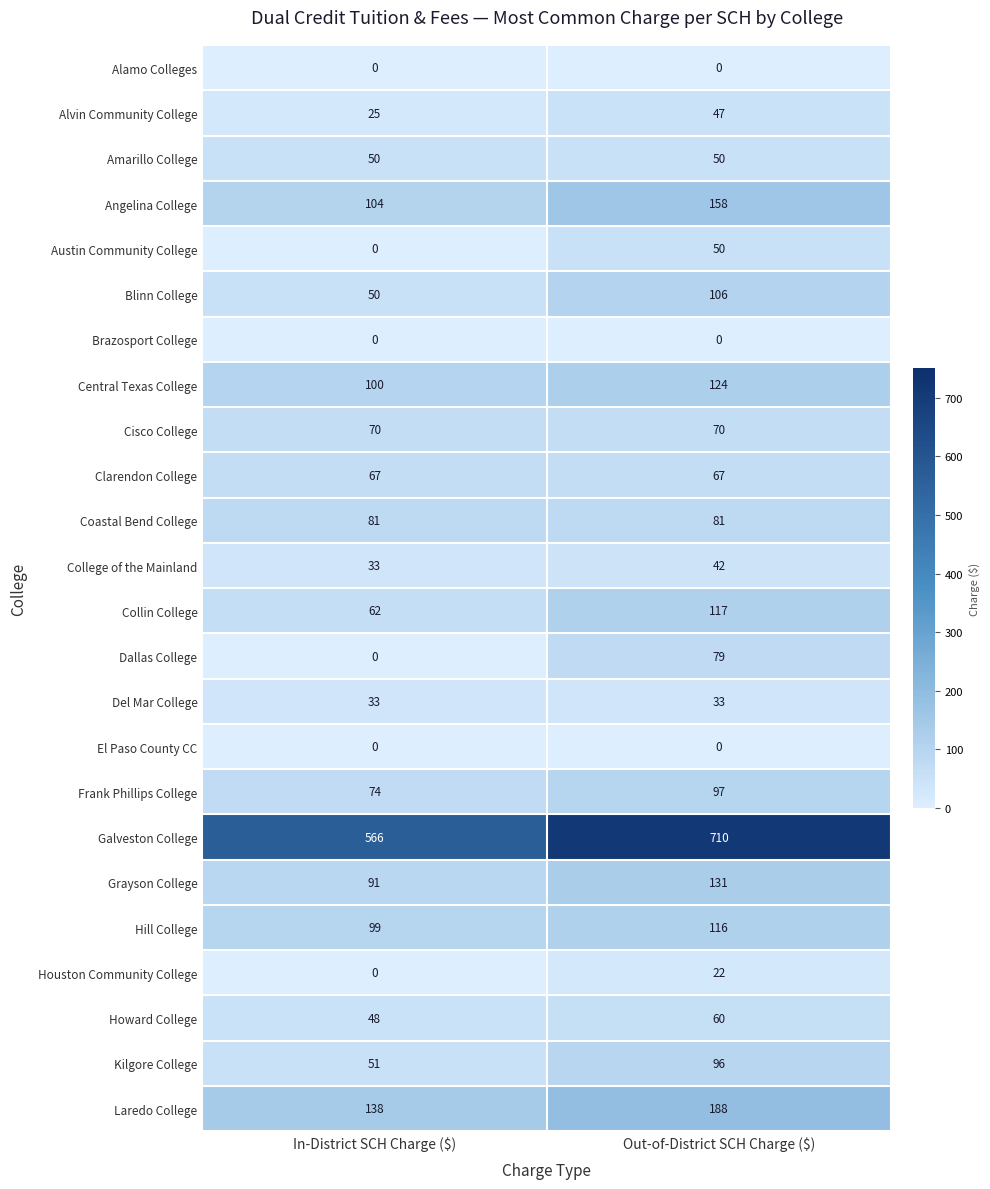

Which series has the largest range (max minus min)?

Galveston College